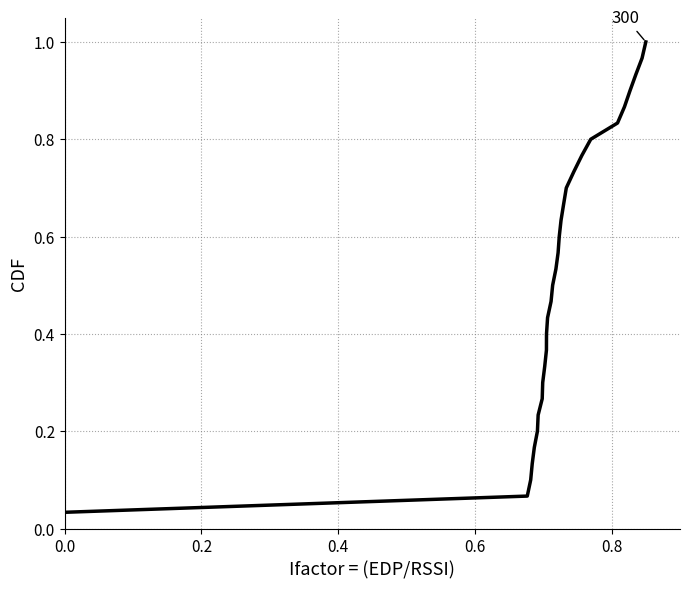

Is this an area chart (filled region under the line)?

No